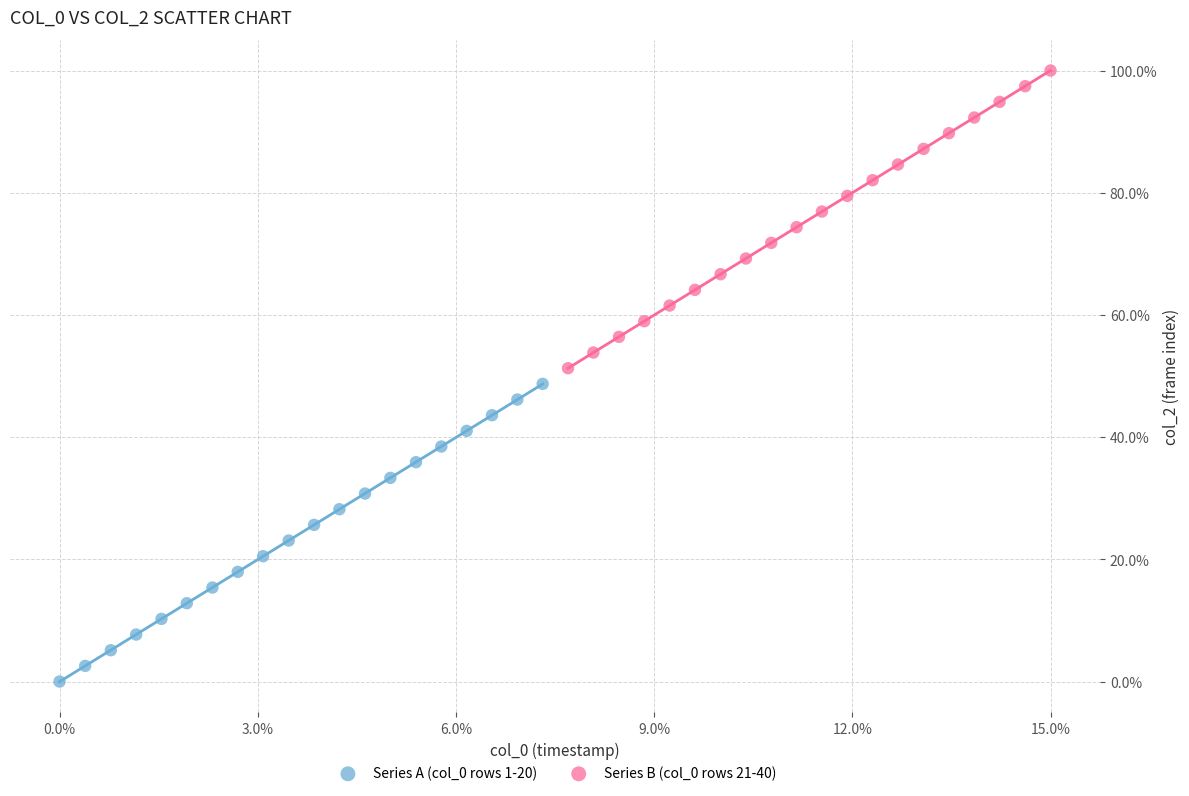

Which series contains the lowest Y value?

Series A (col_0 rows 1-20)